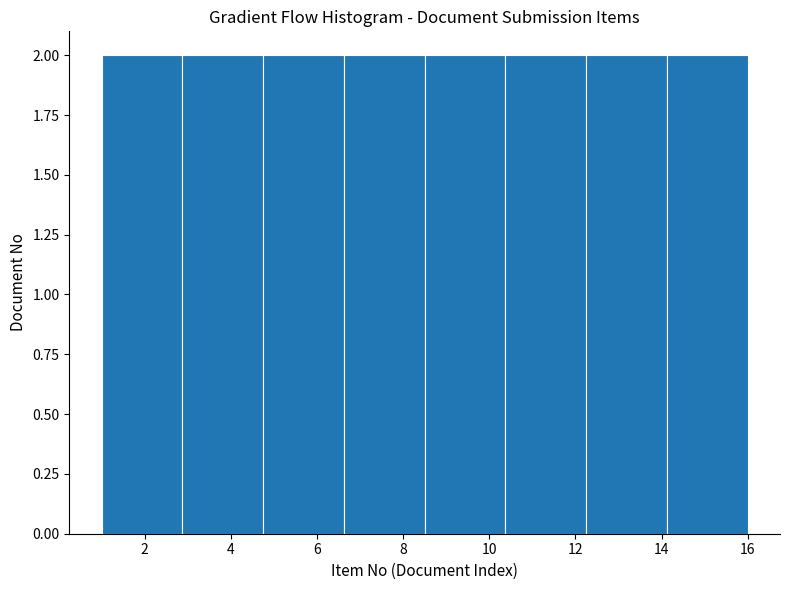

Reading left to right, list every bar in this chart as the range it spans on the x-axis followed by its height. Neither the bar edges nor the heights are printed on the chart, so give them approximately, as read against the axes.

1.0 to 2.8: 2
2.8 to 4.8: 2
4.8 to 6.6: 2
6.6 to 8.6: 2
8.6 to 10.4: 2
10.4 to 12.2: 2
12.2 to 14.2: 2
14.2 to 16.0: 2